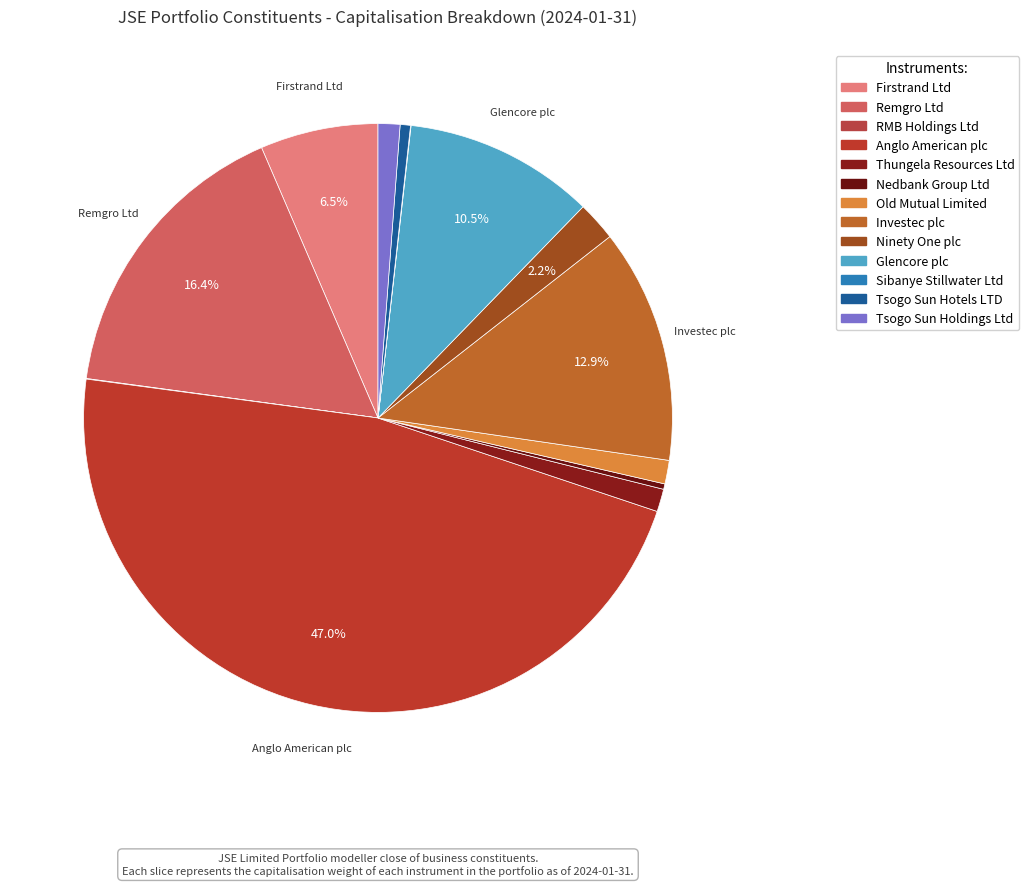

Count the number of slices in the pie.

13